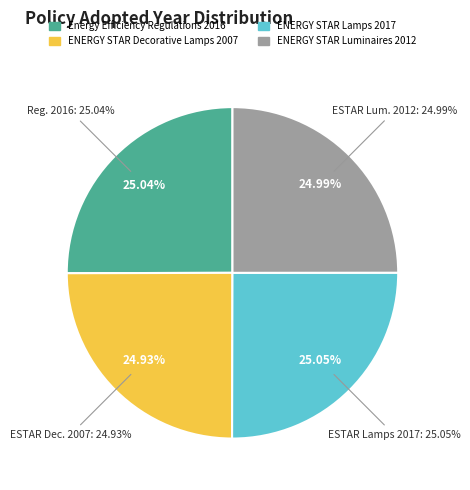

To the nearest percent, what percentage of the pie is ENERGY STAR Lamps 2017?

25%